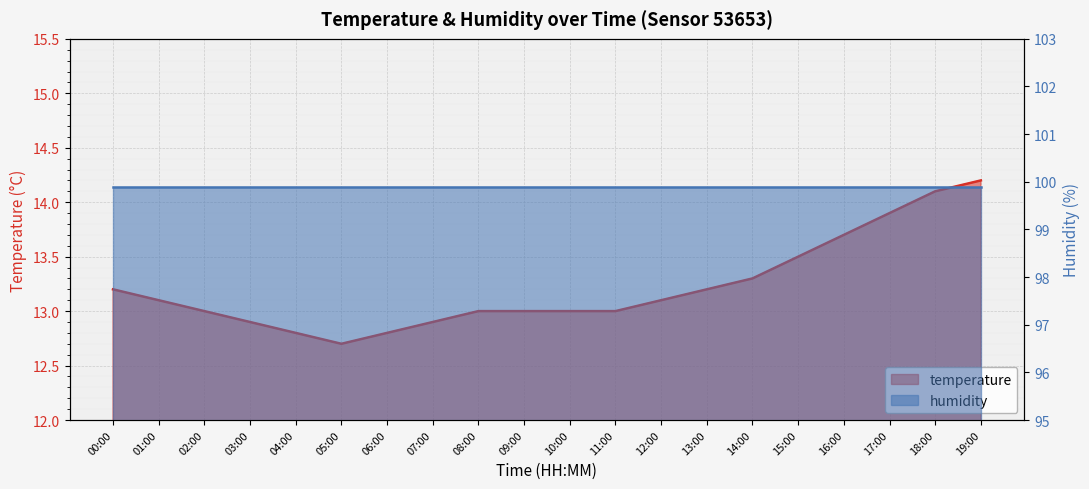

Which label corresponds to the smallest value in the chart?

05:00